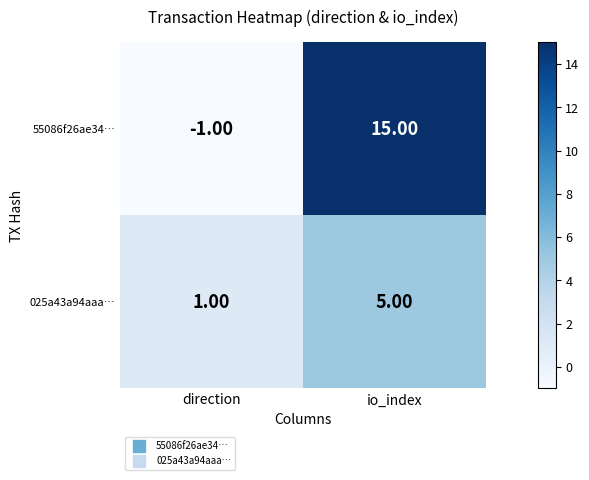

At which label does 55086f26ae34… reach its peak?

io_index